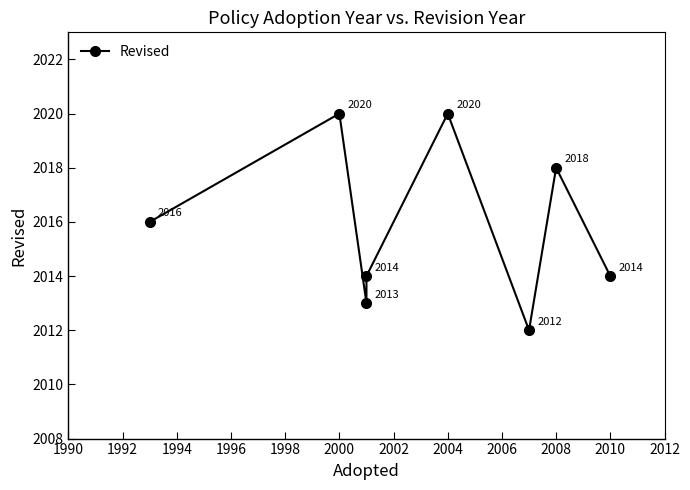

What is the value of the 3rd point from the left?

2013